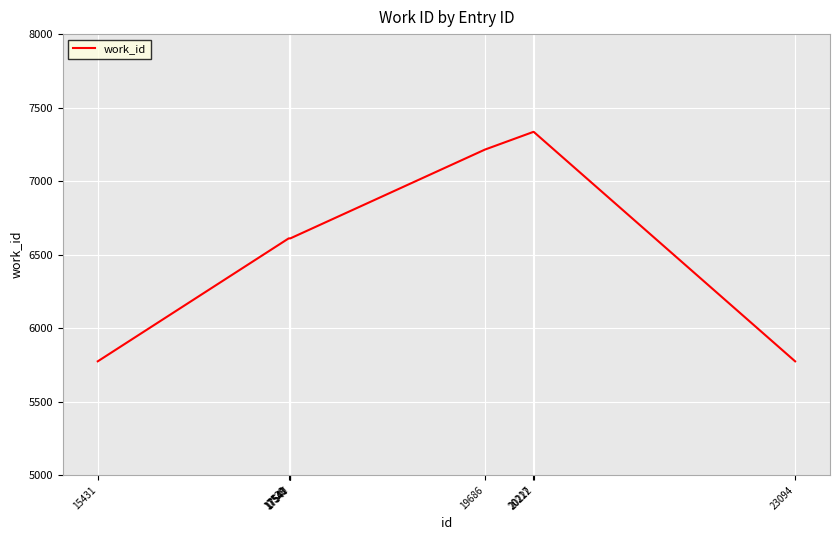

True or false: the data shows 7215 at 19686.

True